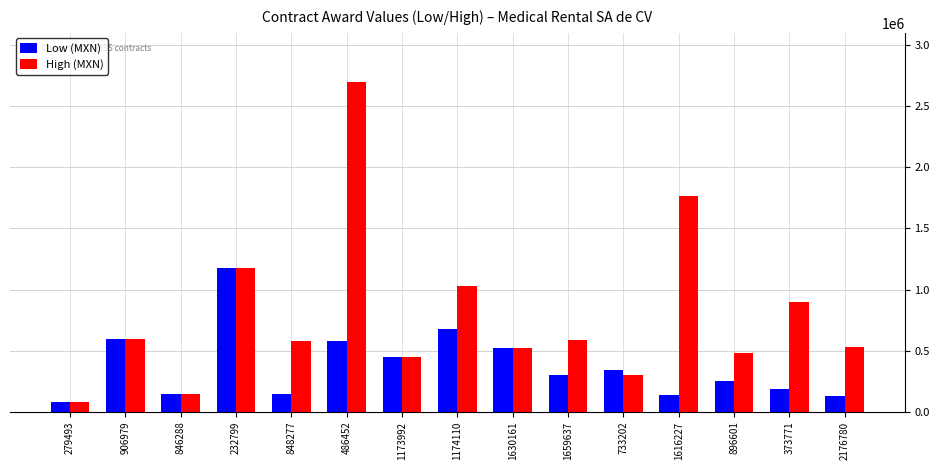

Rank the series at 2176780 from highest to lowest value.

High (MXN), Low (MXN)